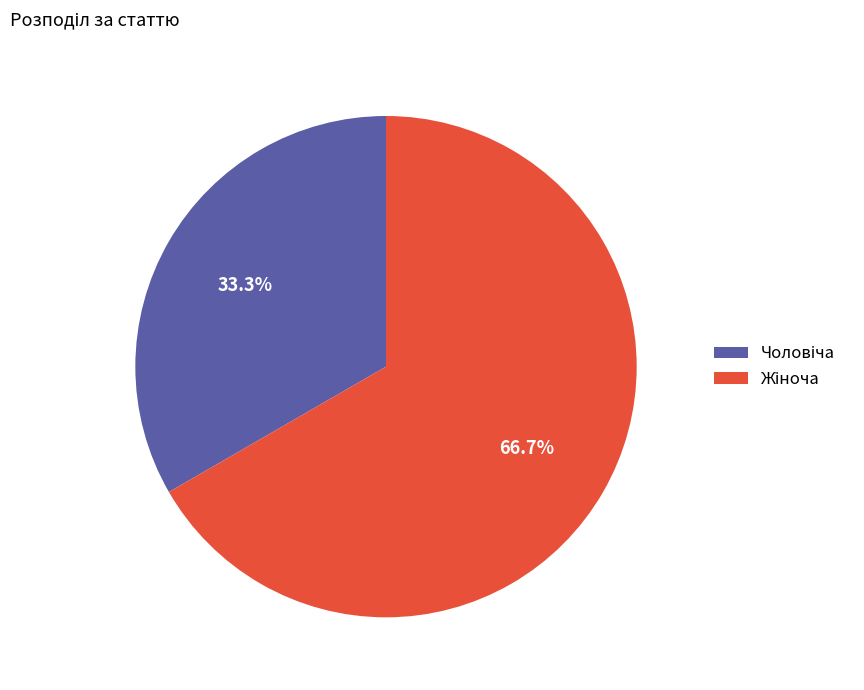

Is there a majority slice in this chart?

Yes